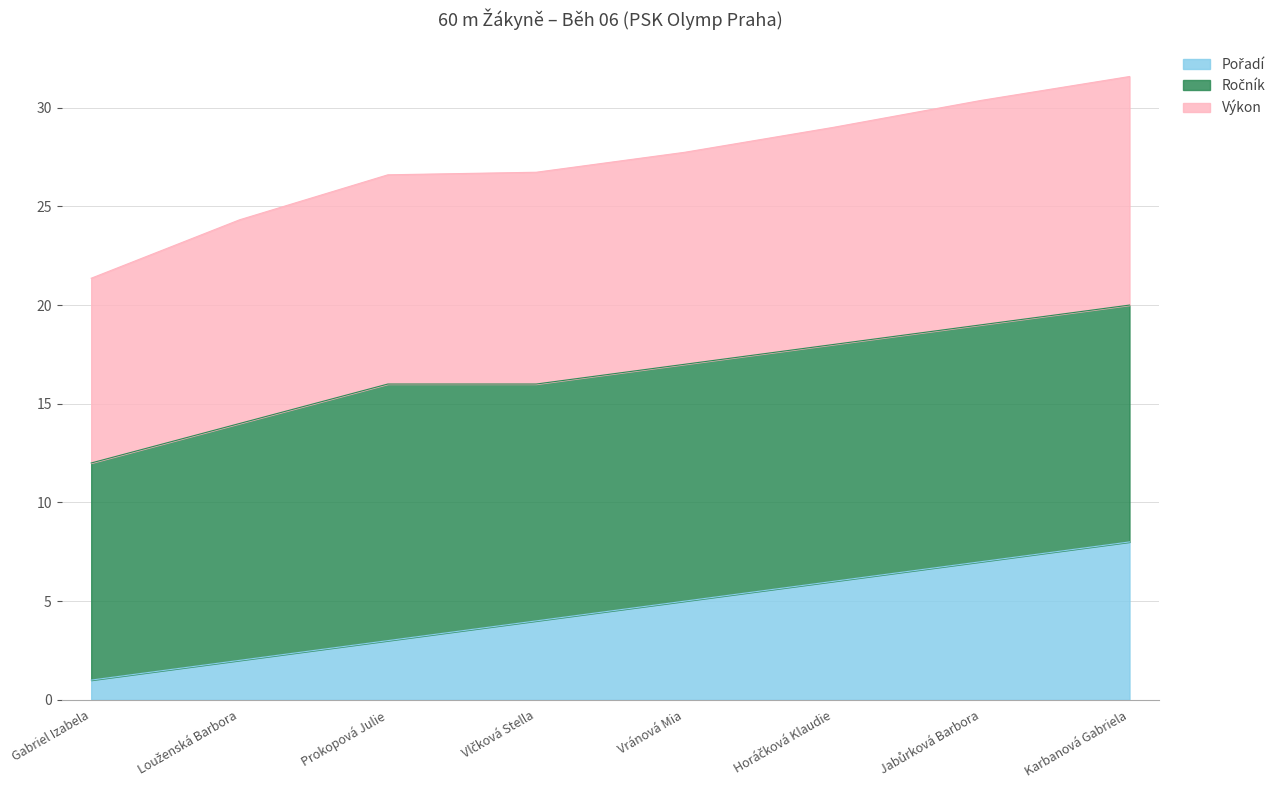

How many lines are shown in the chart?

3